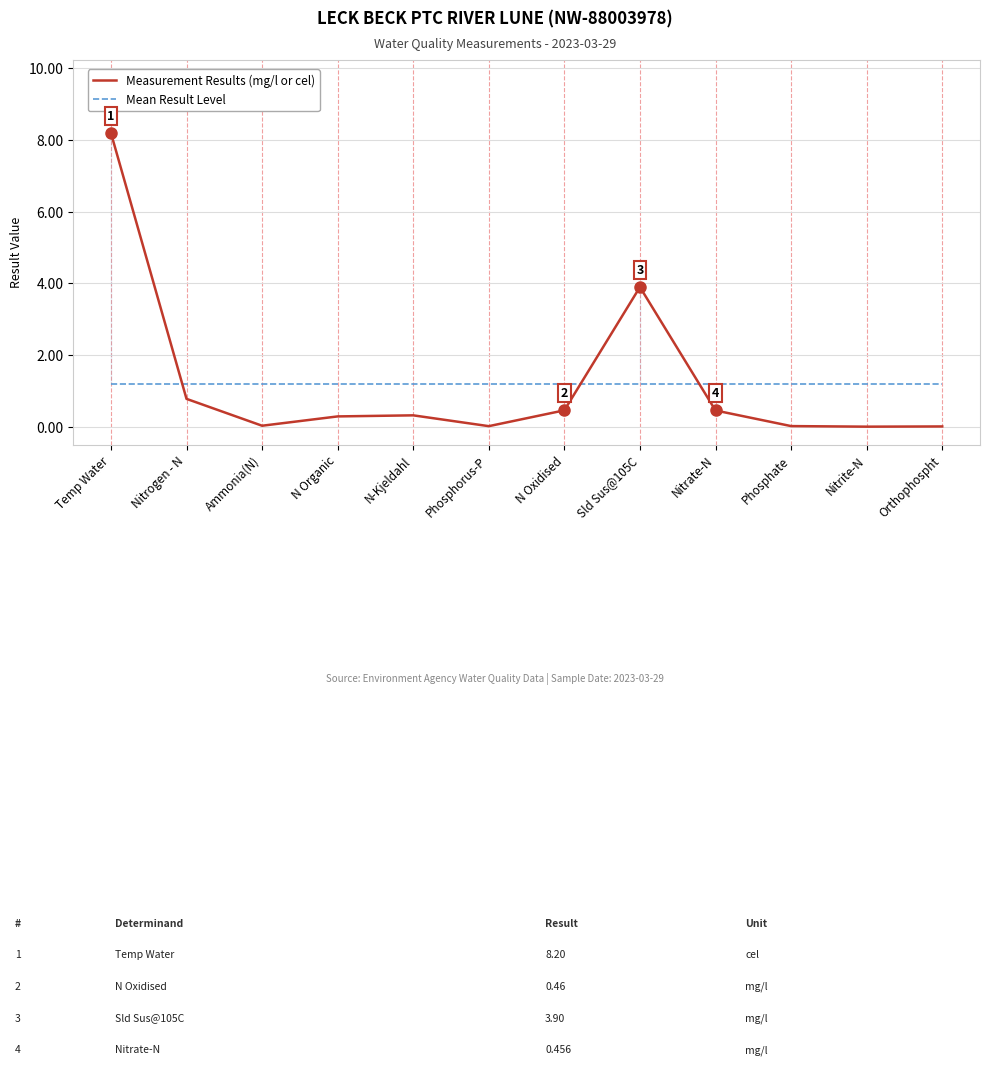

What is the difference between the maximum and second lowest values in the Measurement Results (mg/l or cel) series?

8.2